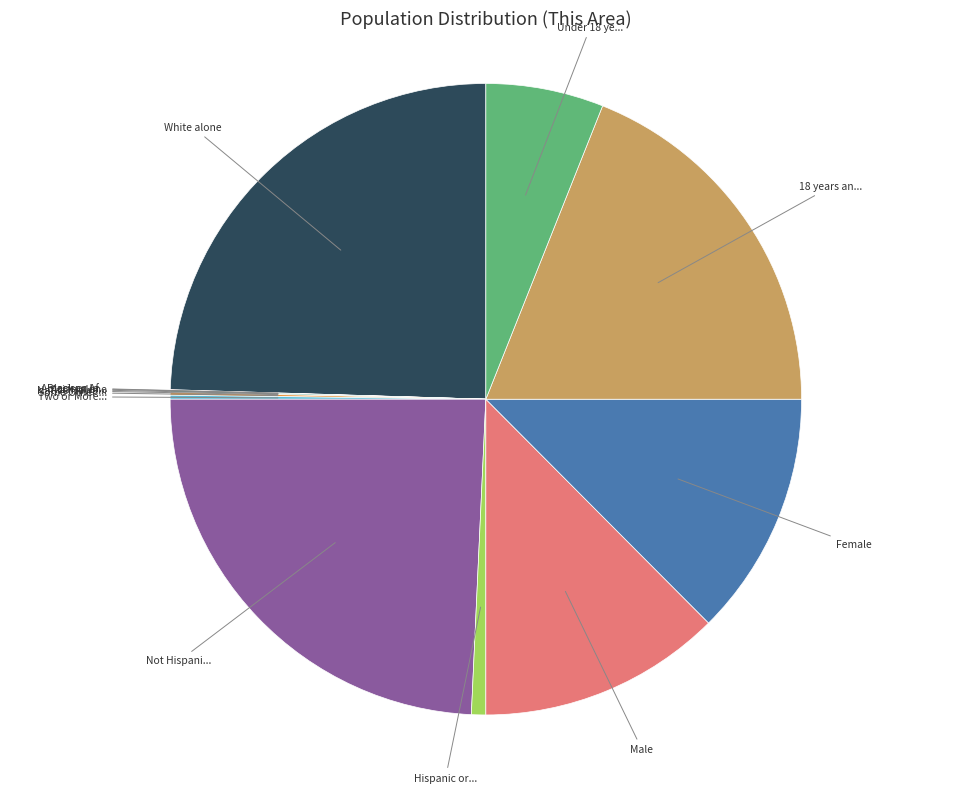

Is there any slice that represents more than half of the pie?

No